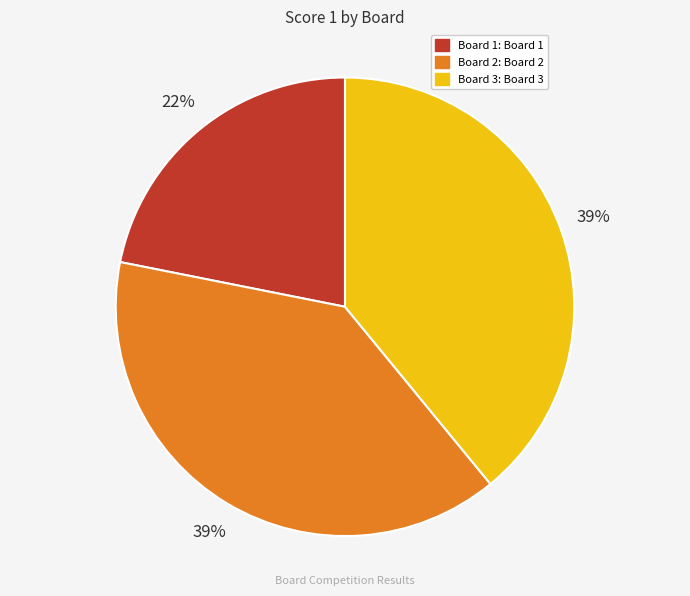

Approximately how many times larger is the value at Board 3 compared to Board 2?

1.0